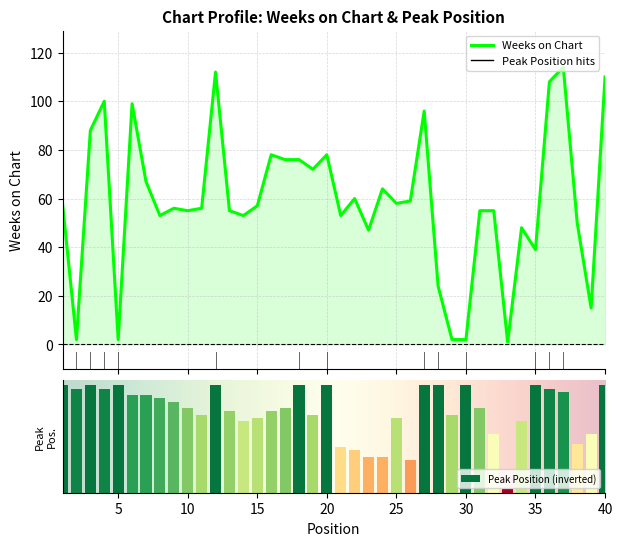

Reading left to right, extract all data points from this chart.

Weeks on Chart: 1=58	2=2	3=88	4=100	5=2	6=99	7=67	8=53	9=56	10=55	11=56	12=112	13=55	14=53	15=57	16=78	17=76	18=76	19=72	20=78	21=53	22=60	23=47	24=64	25=58	26=59	27=96	28=24	29=2	30=2	31=55	32=55	33=1	34=48	35=39	36=108	37=114	38=50	39=15	40=110
Peak Position: 1=33	2=32	3=33	4=32	5=33	6=30	7=30	8=29	9=28	10=26	11=24	12=33	13=25	14=22	15=23	16=25	17=26	18=33	19=24	20=33	21=14	22=13	23=11	24=11	25=23	26=10	27=33	28=33	29=24	30=33	31=26	32=18	33=1	34=22	35=33	36=32	37=31	38=15	39=18	40=33